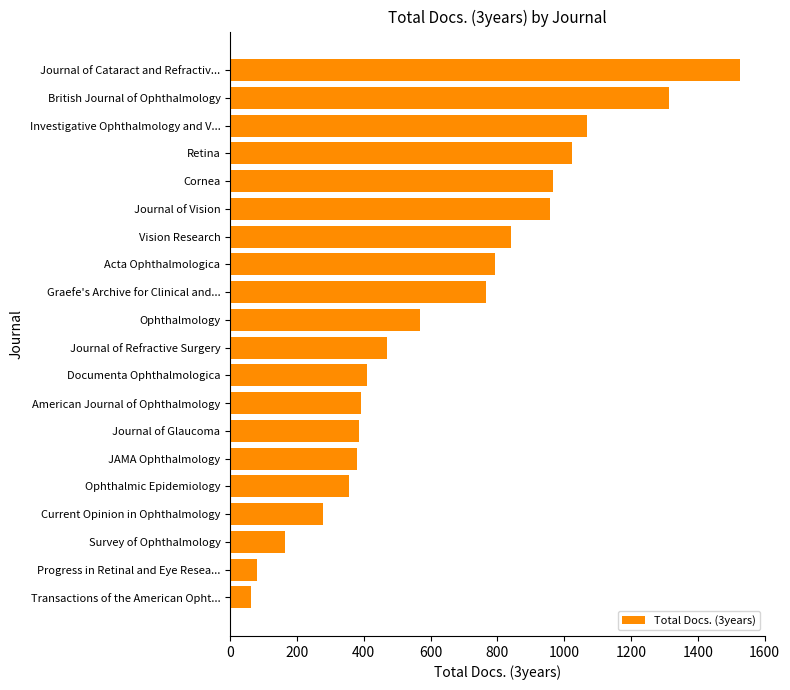

Approximately how many times larger is the value at Journal of Refractive Surgery compared to Journal of Cataract and Refractiv...?

0.3